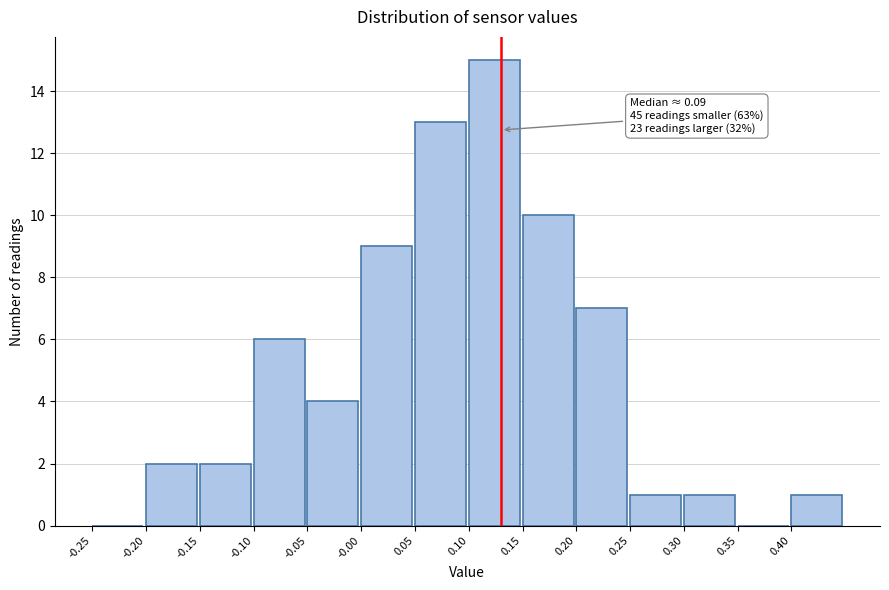

Which range on the x-axis has the tallest bar?

0.10 to 0.15